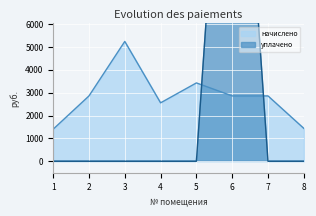

True or false: уплачено has more than 2 interior local peaks.

False